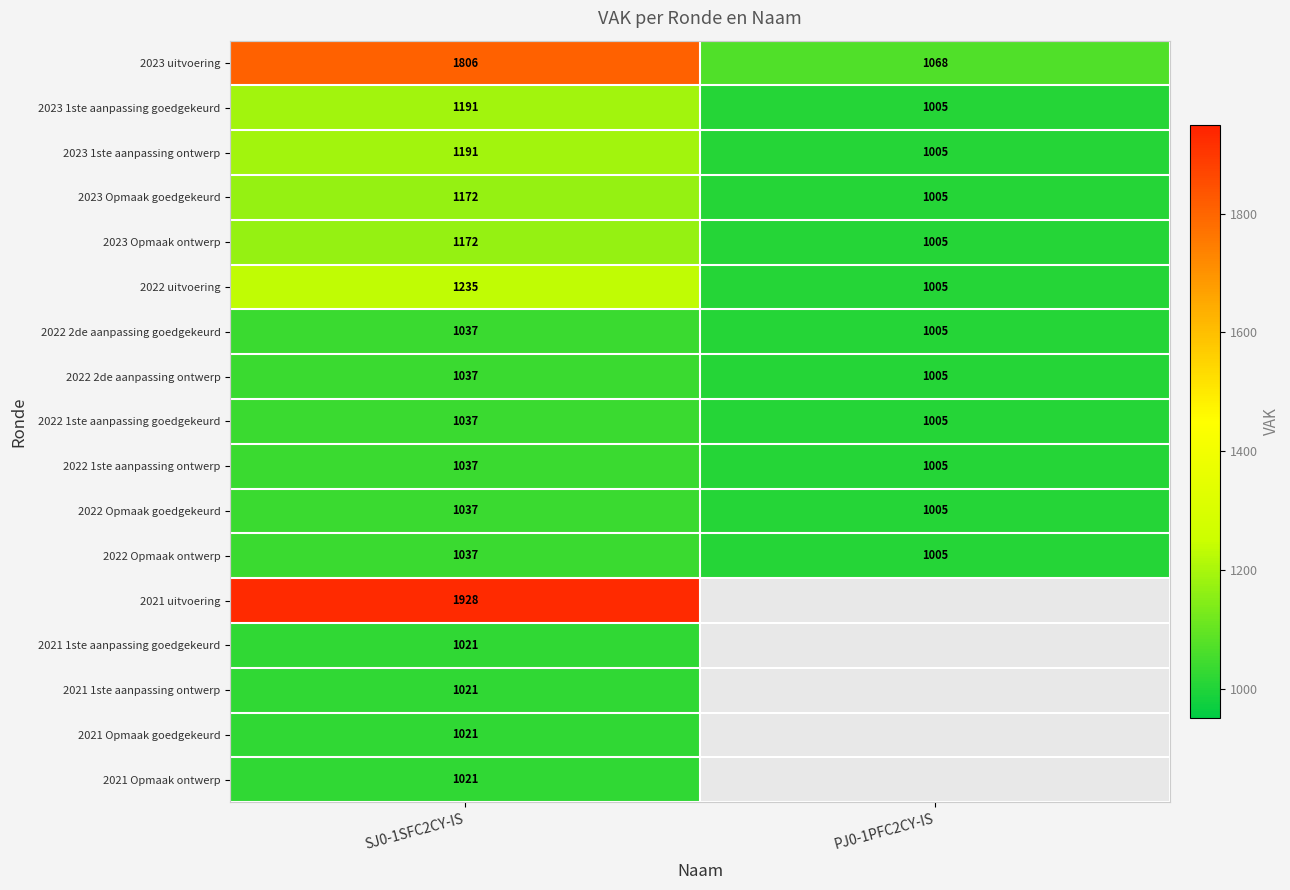

Read the 2023 Opmaak goedgekeurd value at PJ0-1PFC2CY-IS.

1005